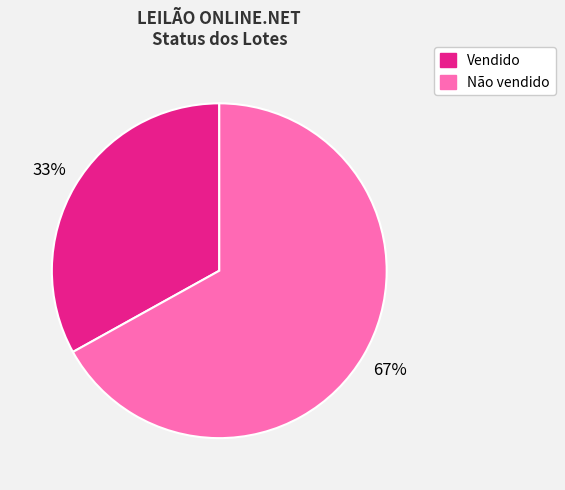

What is the smallest slice in the pie chart?

Vendido